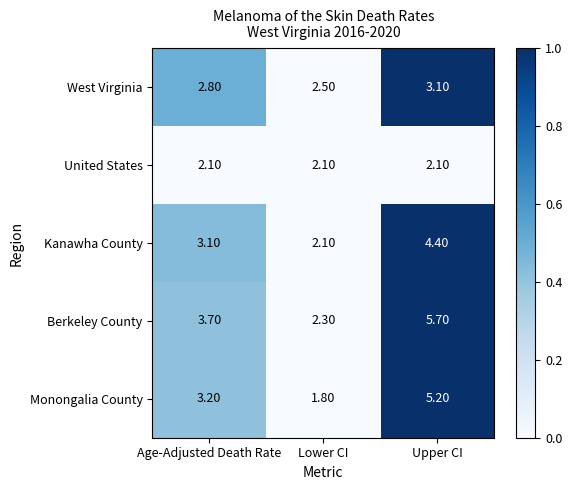

How many data points does each series have?

3